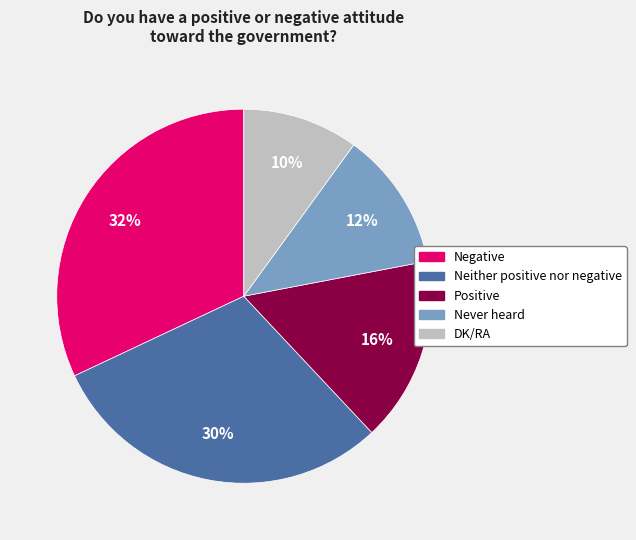

To the nearest percent, what portion does Positive represent?

16%